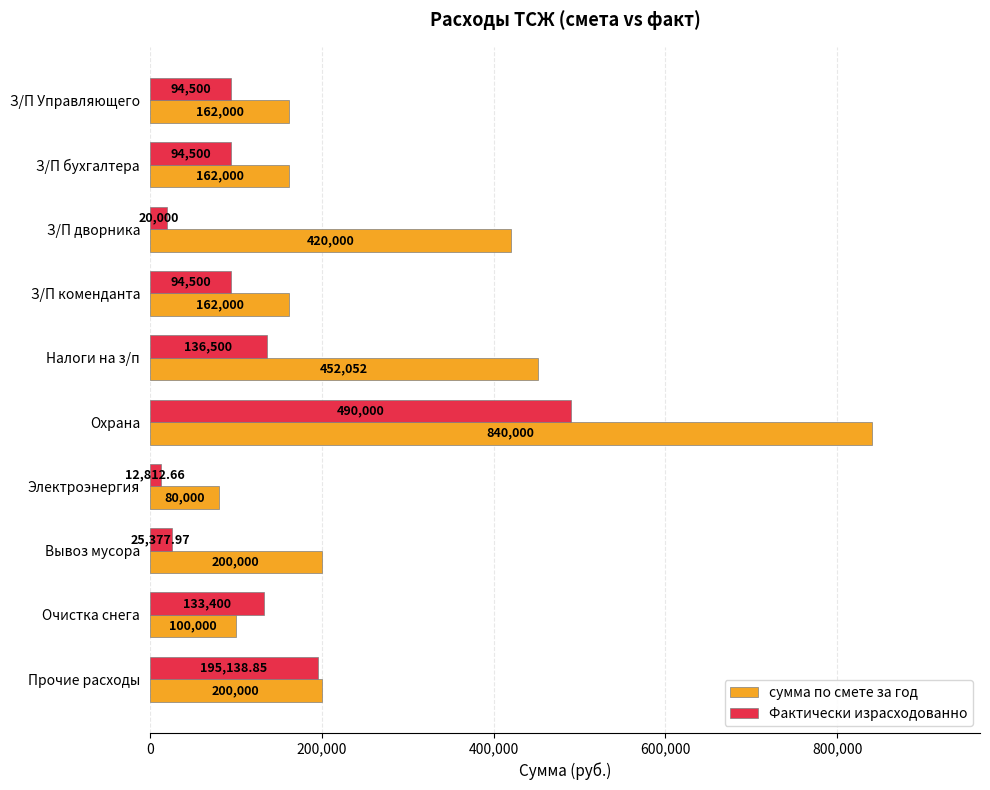

Which series has the largest total across all categories?

сумма по смете за год